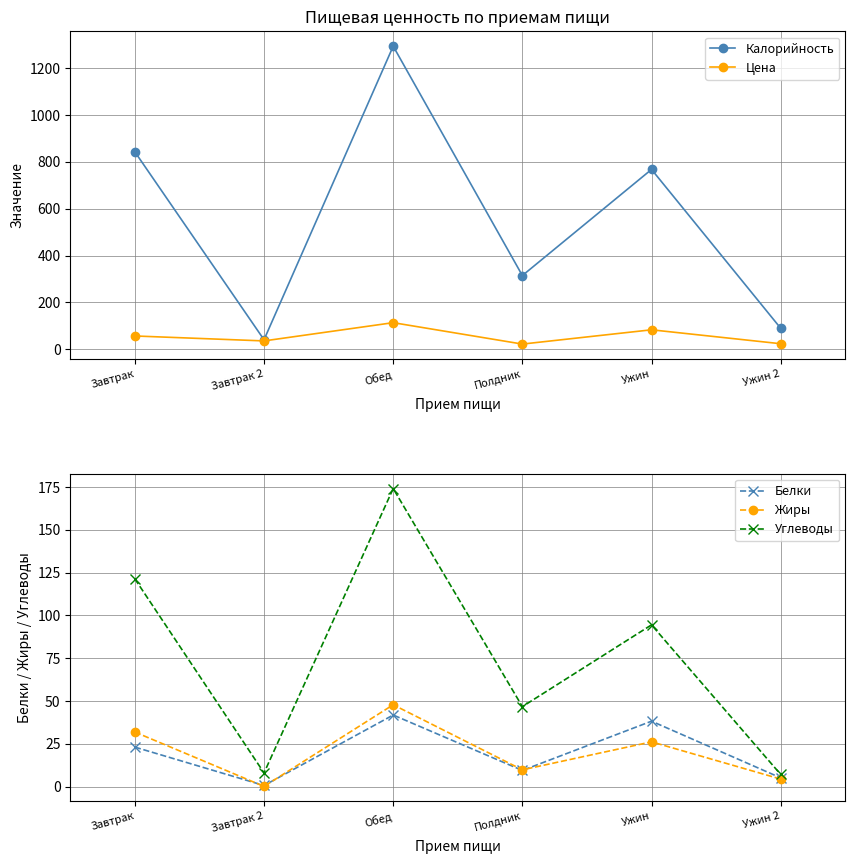

The value of Жиры at Завтрак 2 is 0.2. True or false?

True